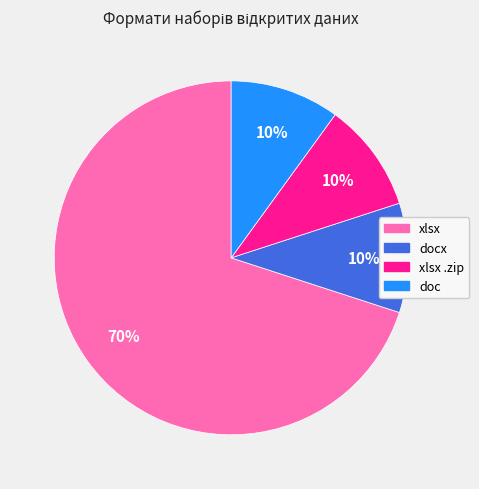

To the nearest percent, what is the average slice percentage?

25%